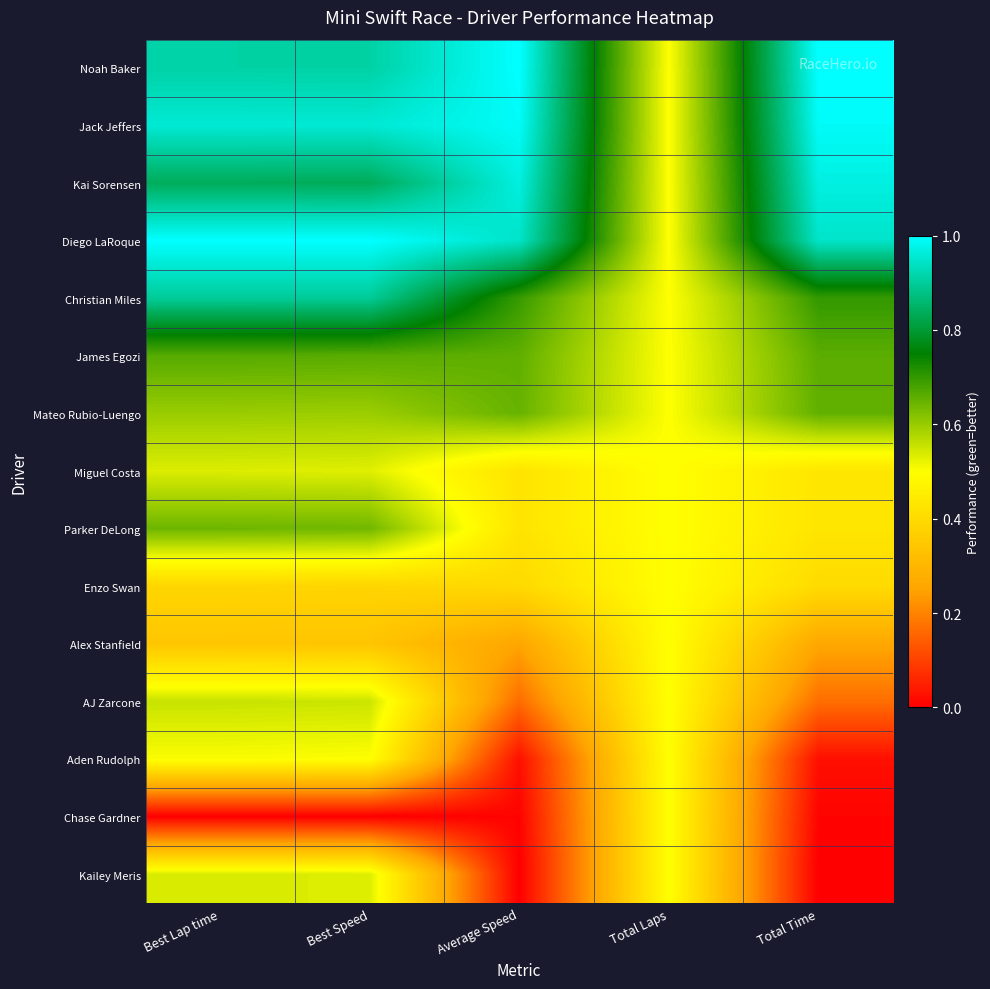

Which category has the lowest value across all series?

Best Lap time